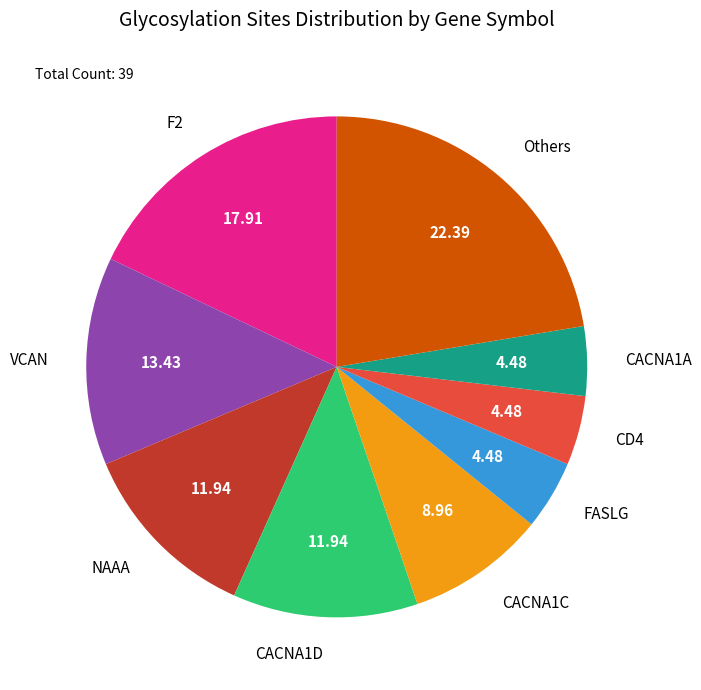

Does CACNA1C account for over 50% of the chart?

No